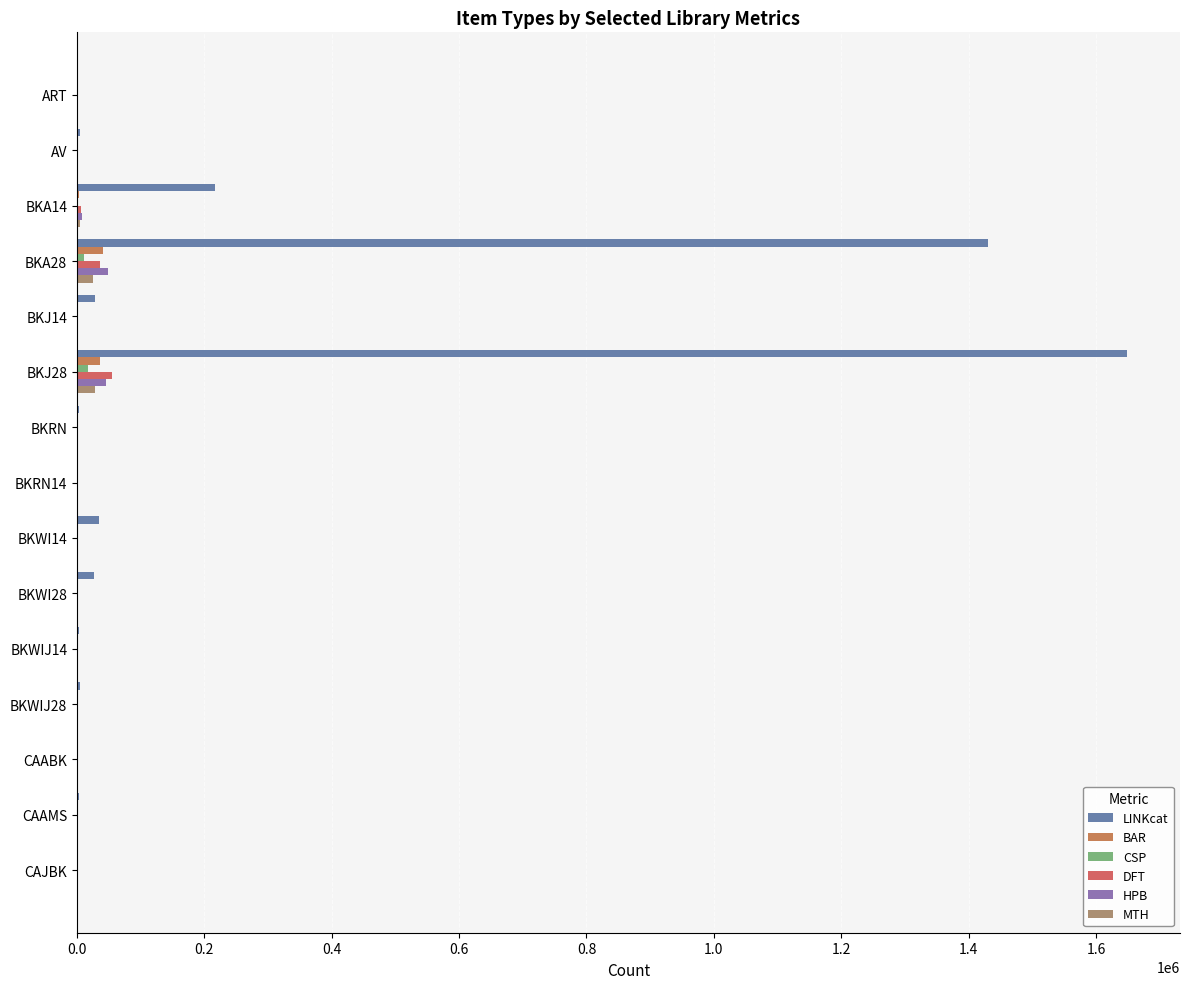

How many categories are shown in the chart?

15